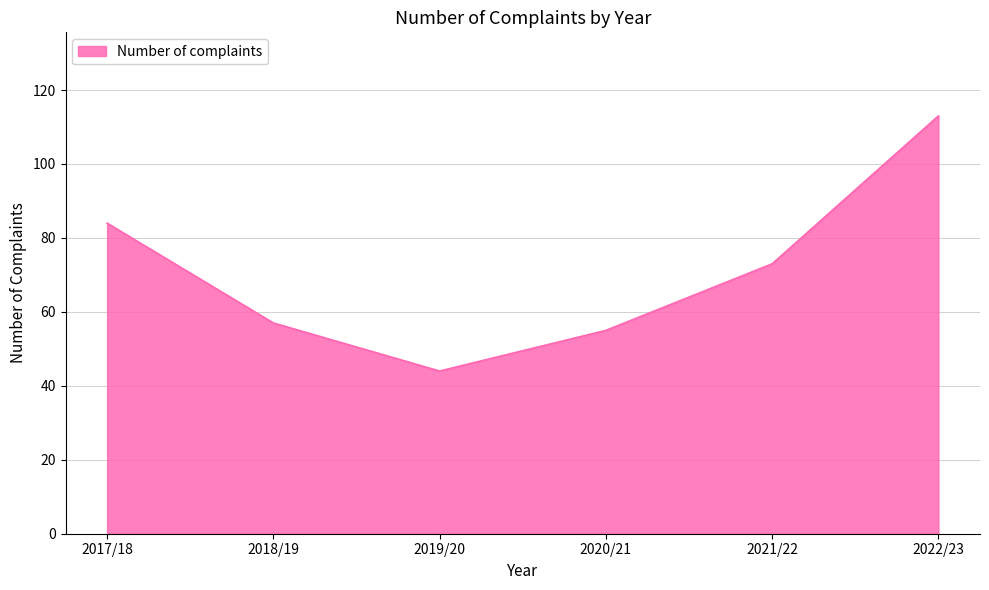

How many lines are shown in the chart?

1